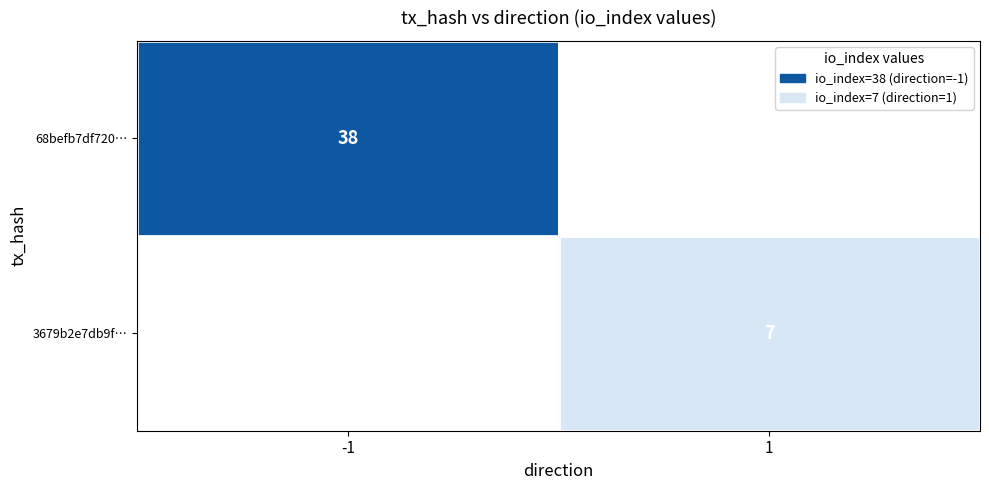

The value of 3679b2e7db9f… at 1 is 7. True or false?

True